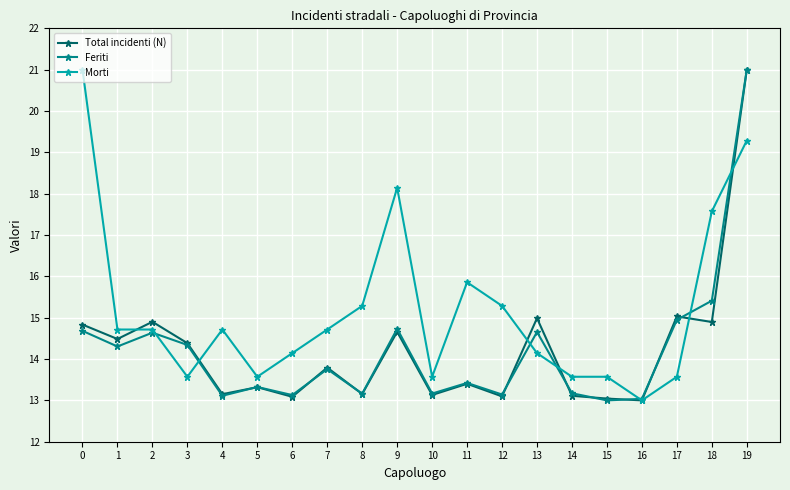

What is the total value across all series at 4?

41.0